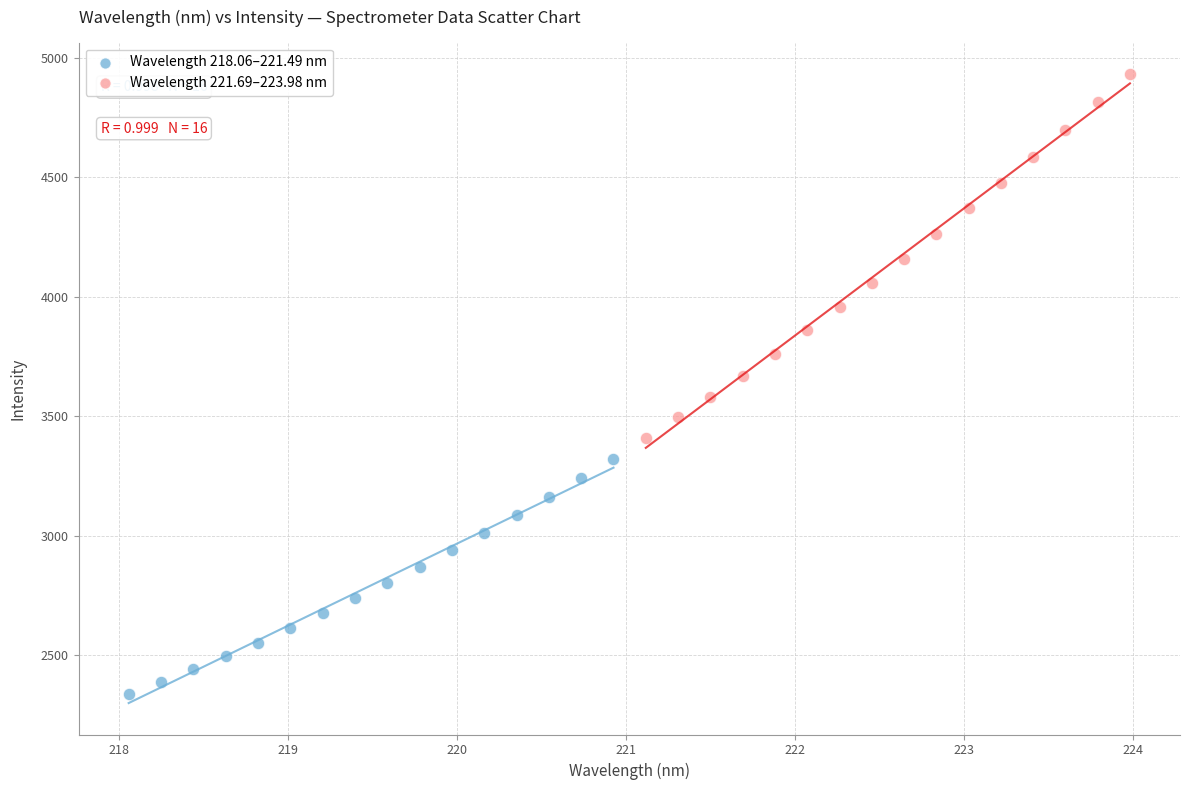

Which series has the widest spread of Y values?

Wavelength 221.69–223.98 nm